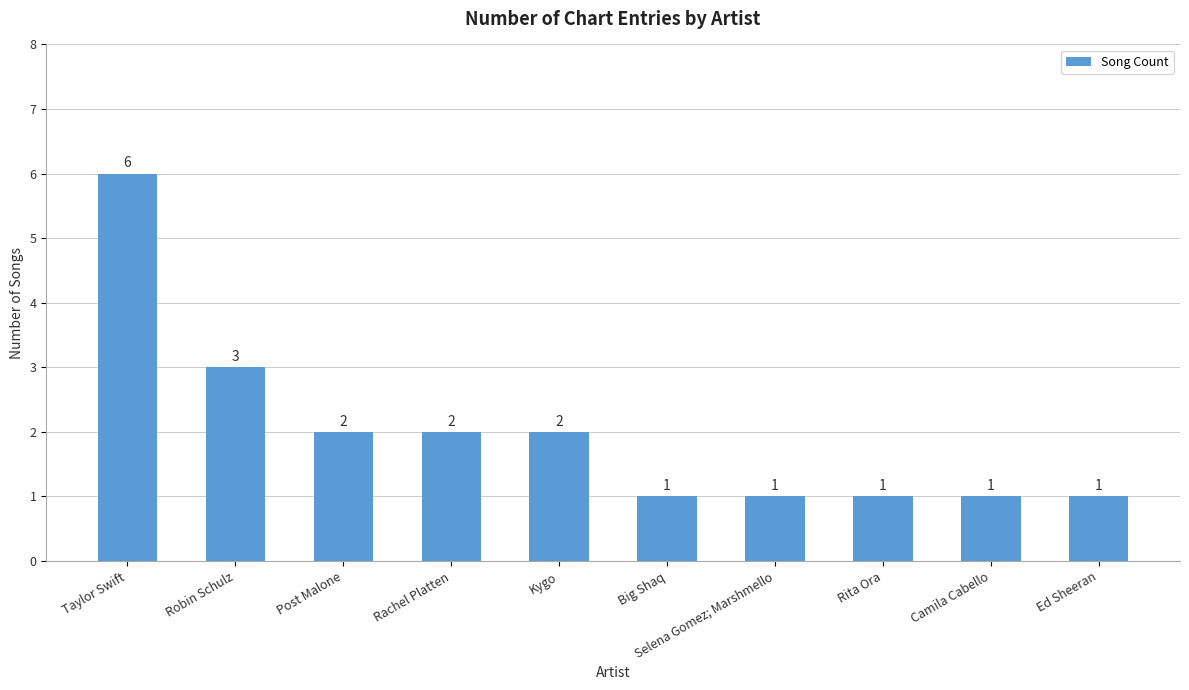

What is the label of the 6th bar from the right?

Kygo